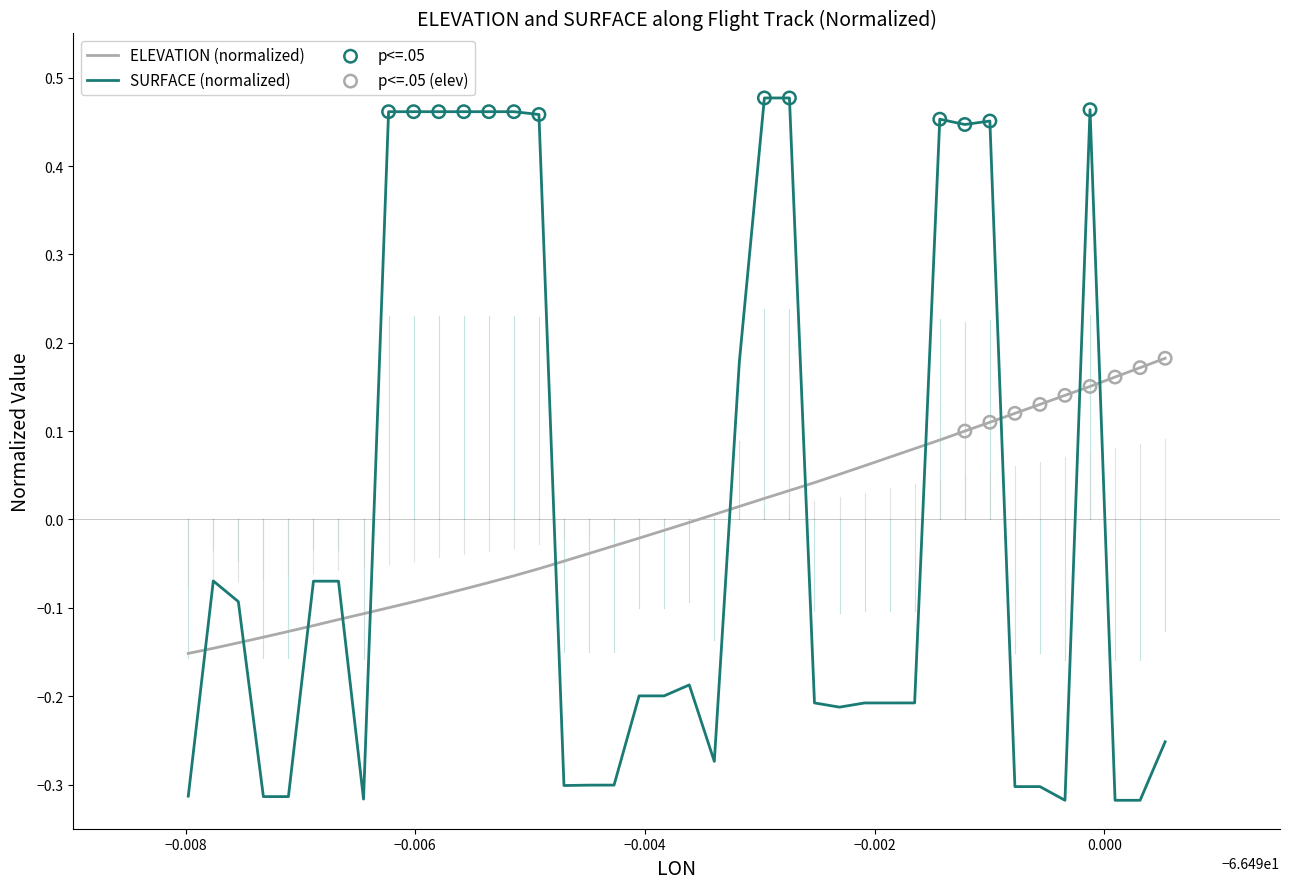

True or false: SURFACE (normalized) and ELEVATION (normalized) cross at least once.

True